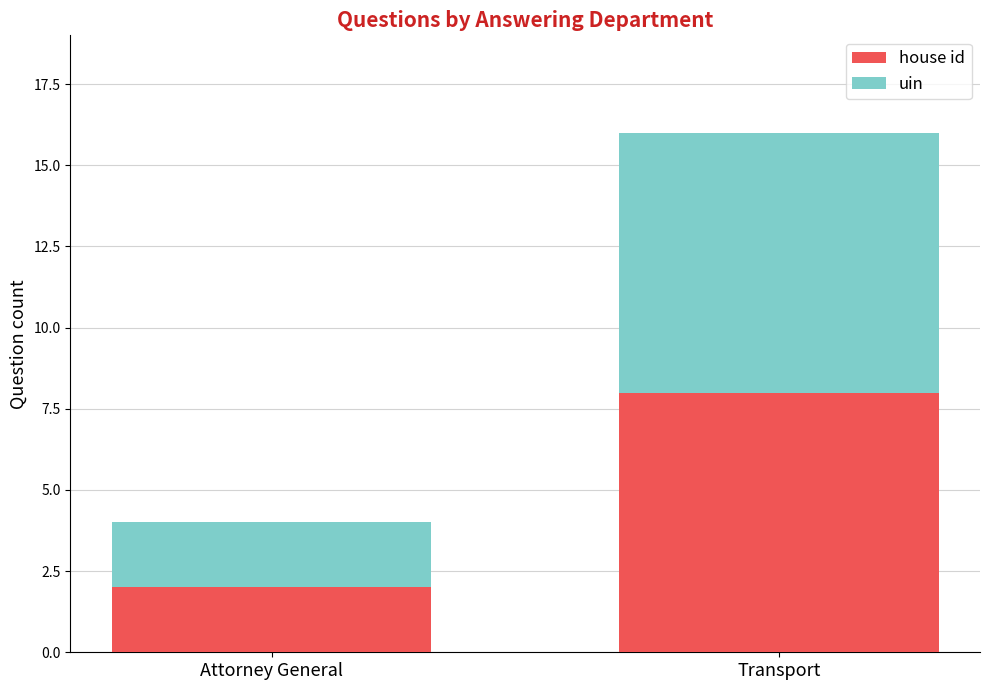

What is the total value across all series at Transport?

16